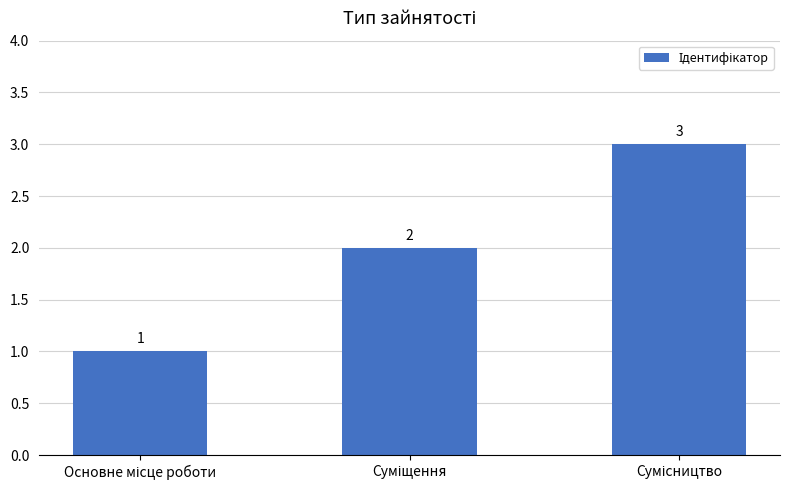

What is the maximum value shown in the chart?

3